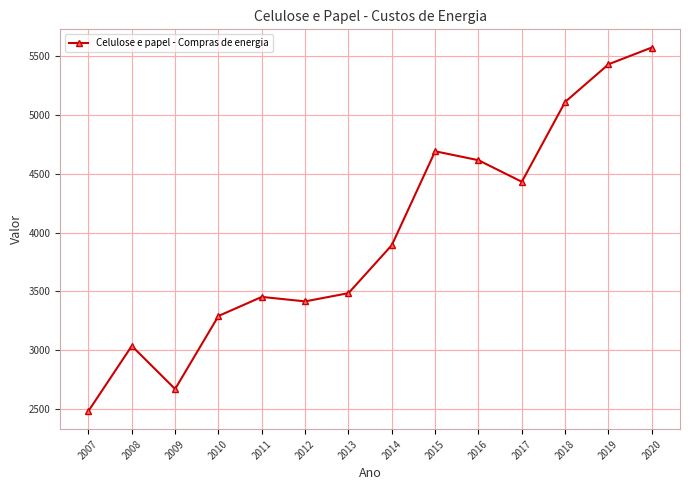

At which label is the value closest to 4028?

2014